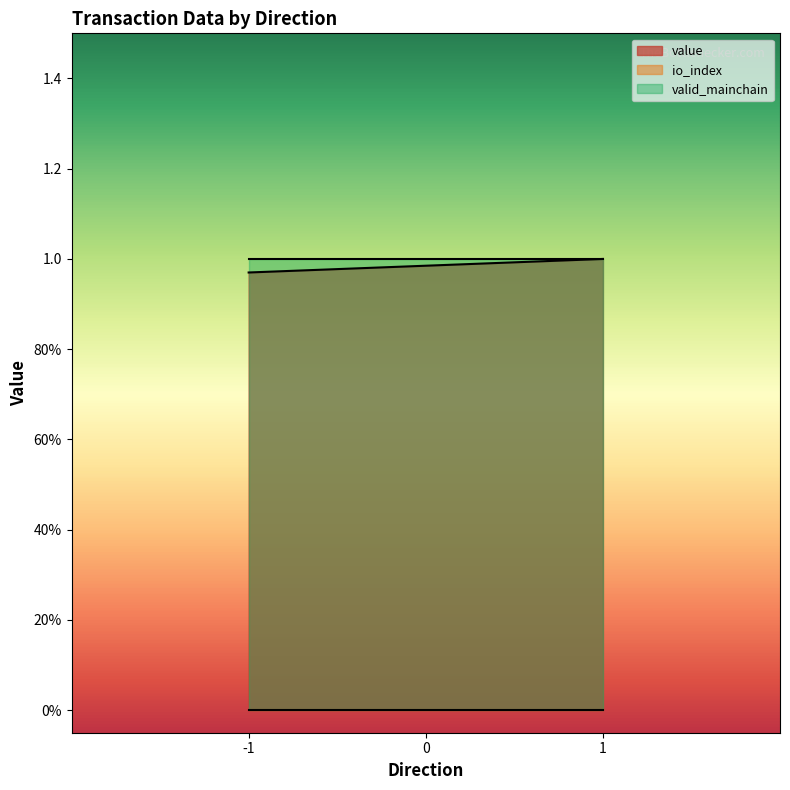

At which label does value reach its peak?

1